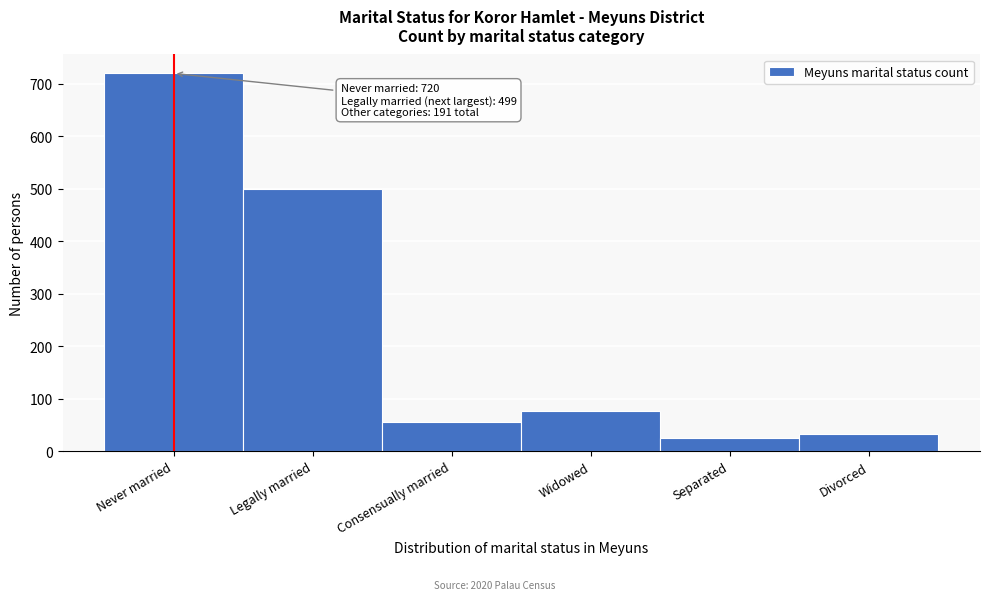

Reading left to right, transcribe all the data shown in this chart.

Never married=720	Legally married=499	Consensually married=56	Widowed=77	Separated=25	Divorced=33